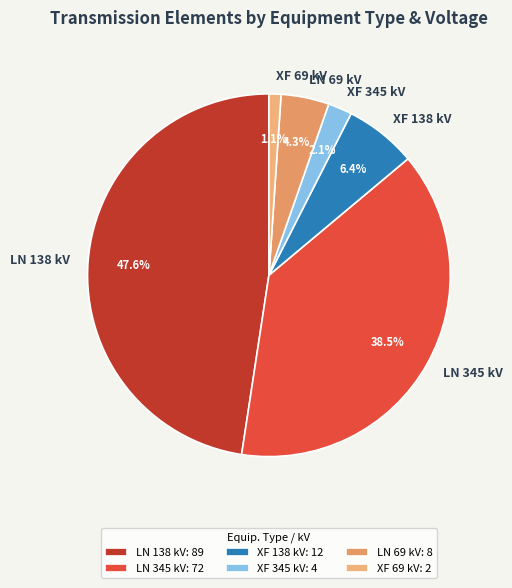

Is LN 138 kV the majority of the pie?

No